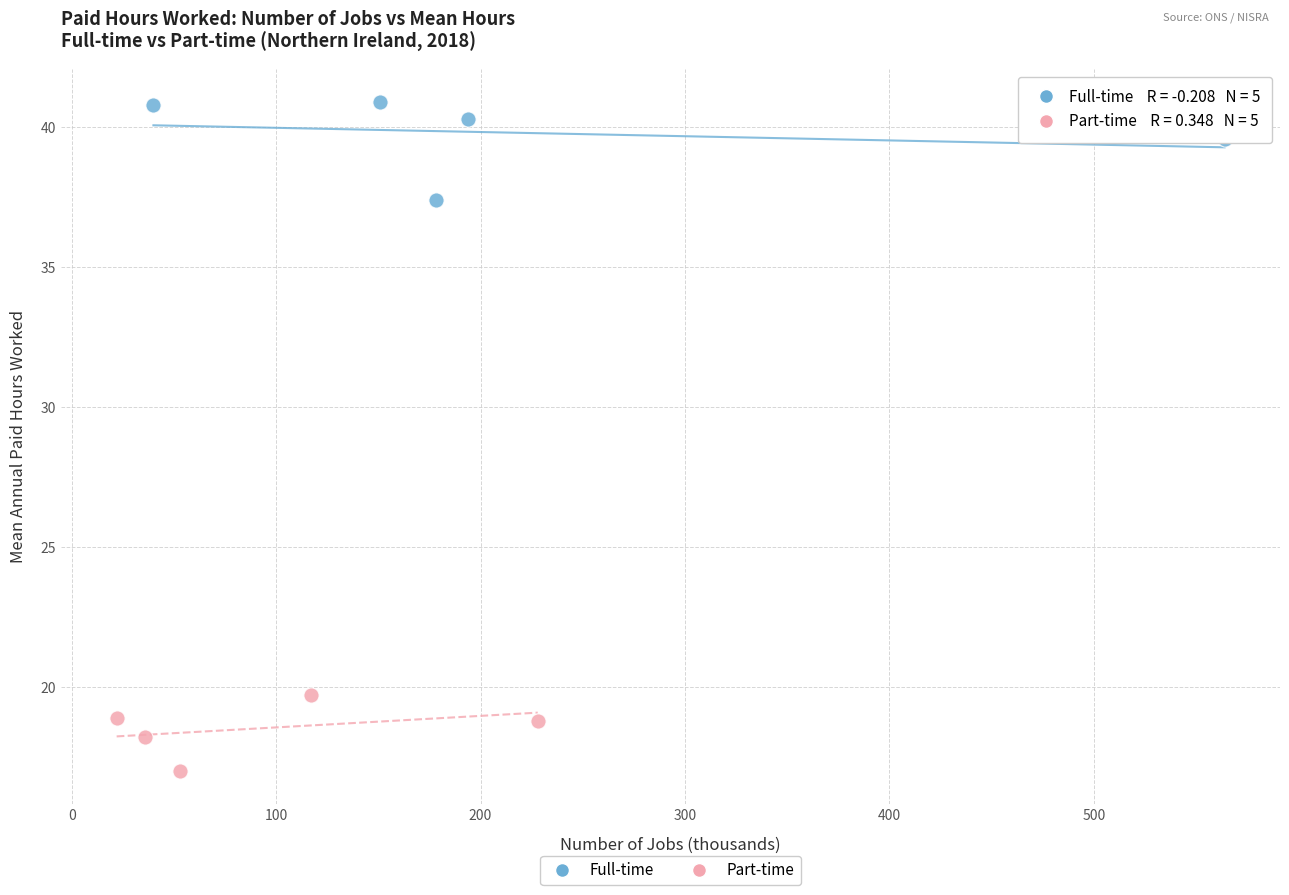

Which series contains the highest Y value?

Full-time